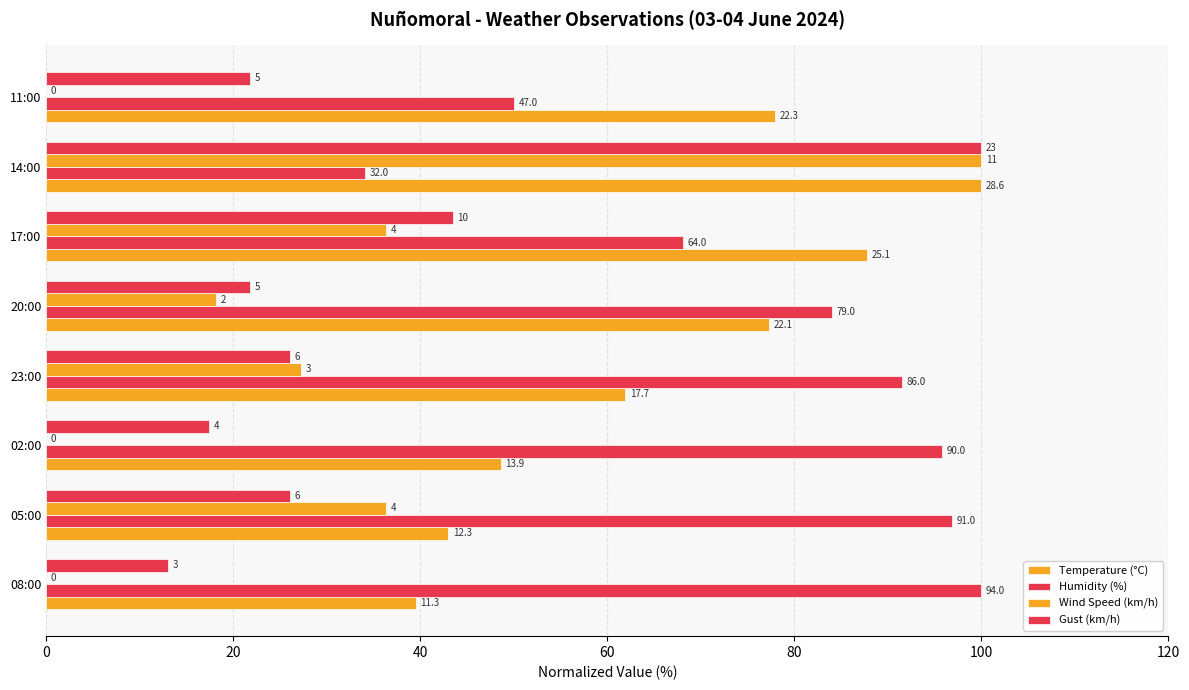

Reading right to left, extract all data points from this chart.

Temperature (°C): 78.0	100.0	87.8	77.3	61.9	48.6	43.0	39.5
Humidity (%): 50.0	34.0	68.1	84.0	91.5	95.7	96.8	100.0
Wind Speed (km/h): 0.0	100.0	36.4	18.2	27.3	0.0	36.4	0.0
Gust (km/h): 21.7	100.0	43.5	21.7	26.1	17.4	26.1	13.0